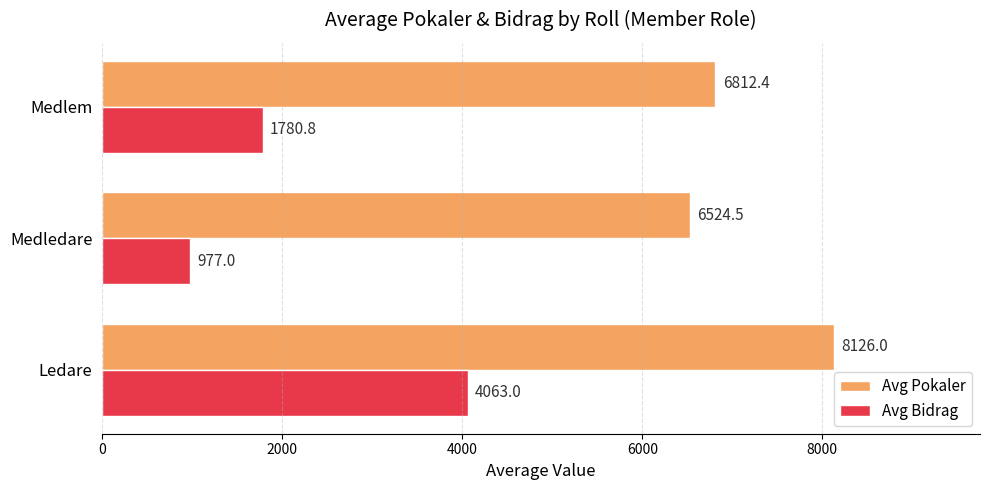

Which series has the largest range (max minus min)?

Avg Bidrag